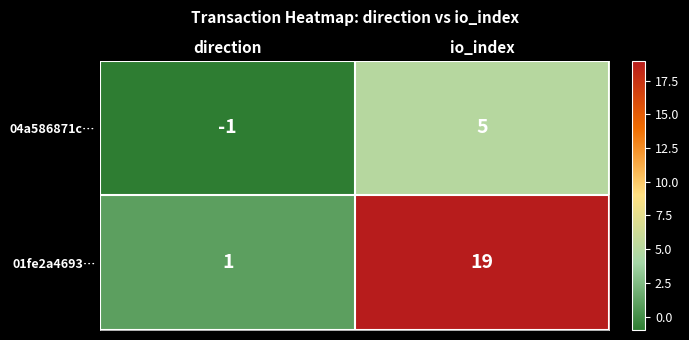

Which series changed the most between direction and io_index?

01fe2a4693…